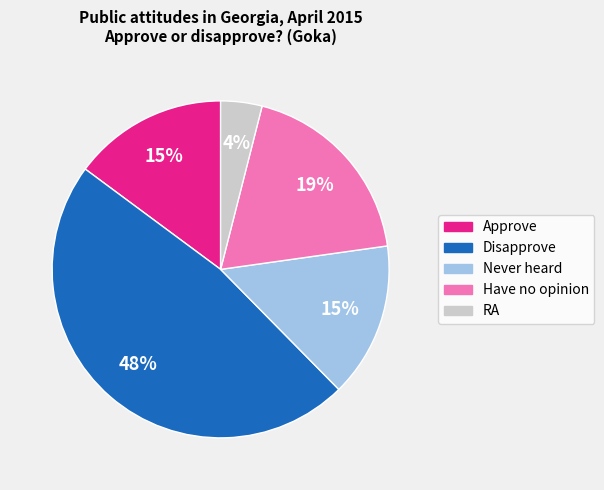

What is the ratio of the value at RA to the value at Have no opinion?

0.2